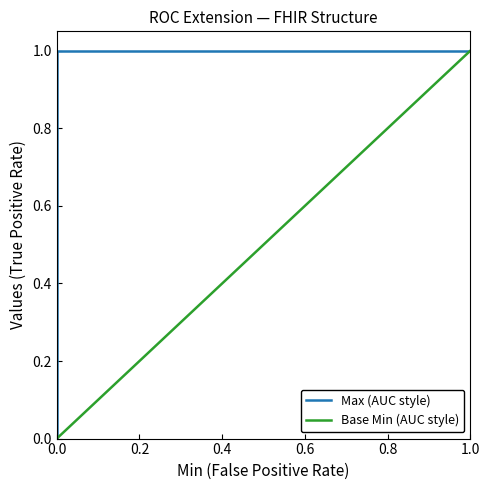

The Base Min (AUC style) series shows 0 at 0.0. True or false?

True